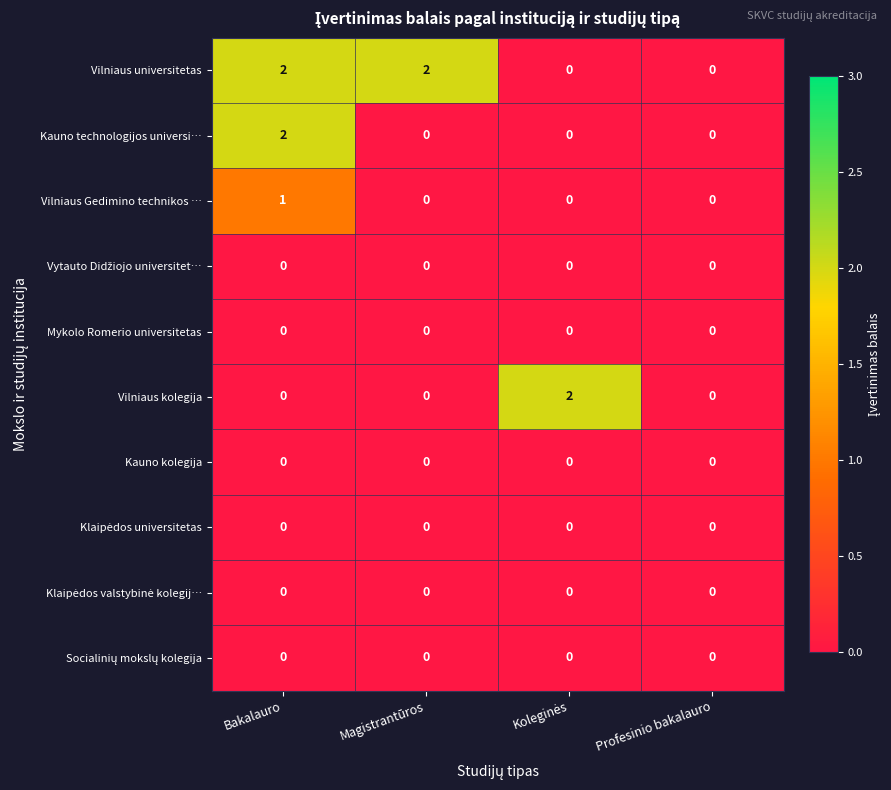

Which category has the highest value in the Vilniaus Gedimino technikos … series?

Bakalauro